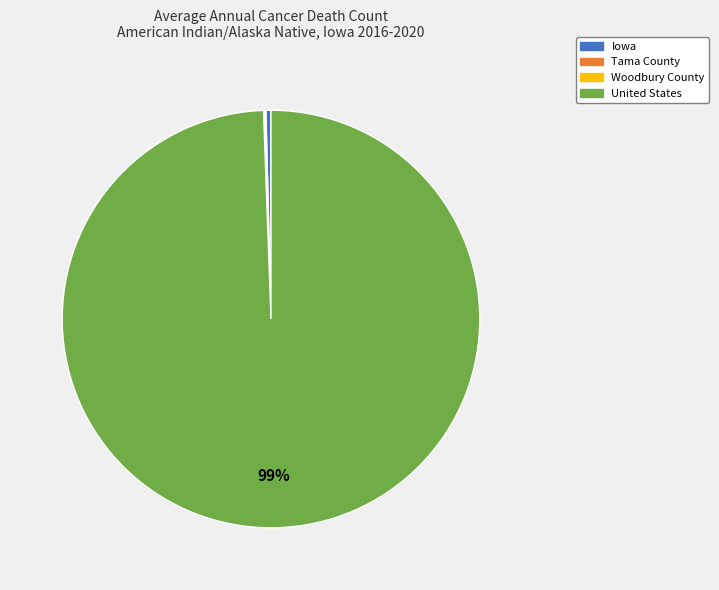

Which has a higher value, Iowa or United States?

United States